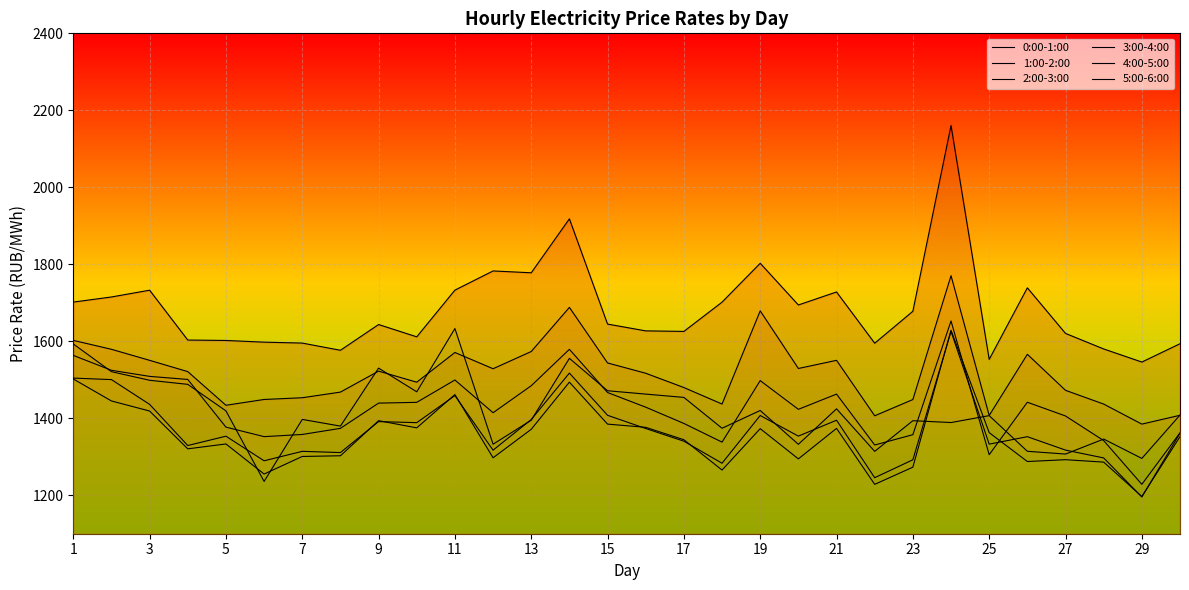

What is the difference between the maximum and second lowest values in the 4:00-5:00 series?

400.5